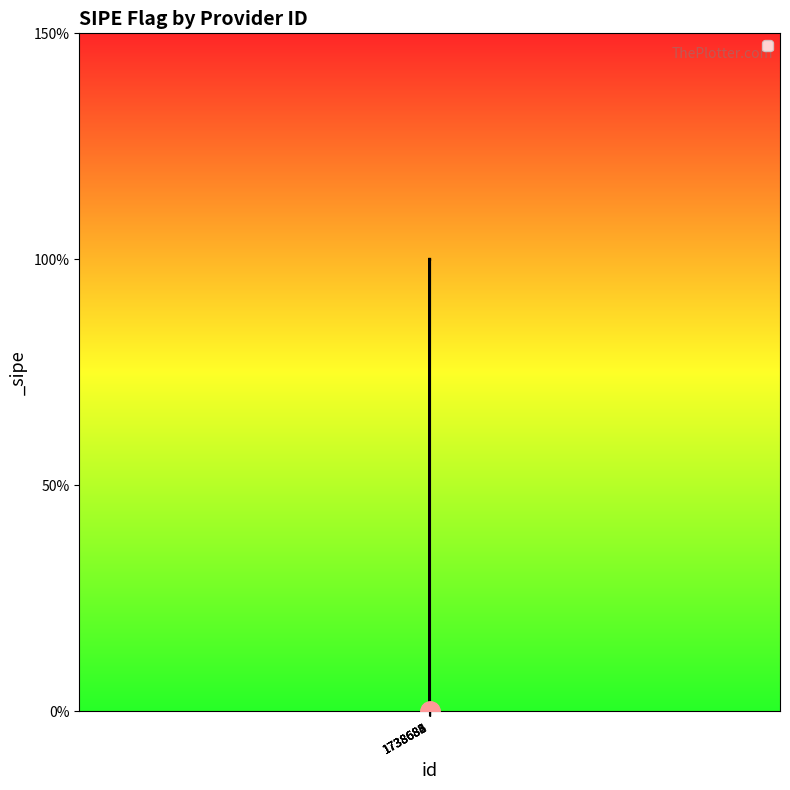

Does the chart display data point markers on the line(s)?

No